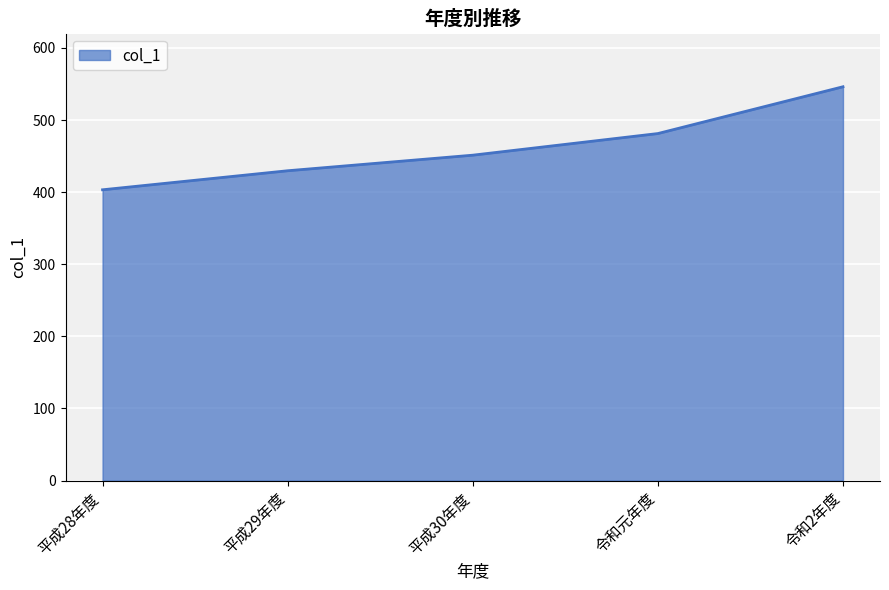

Count the number of values greater than 451.

3